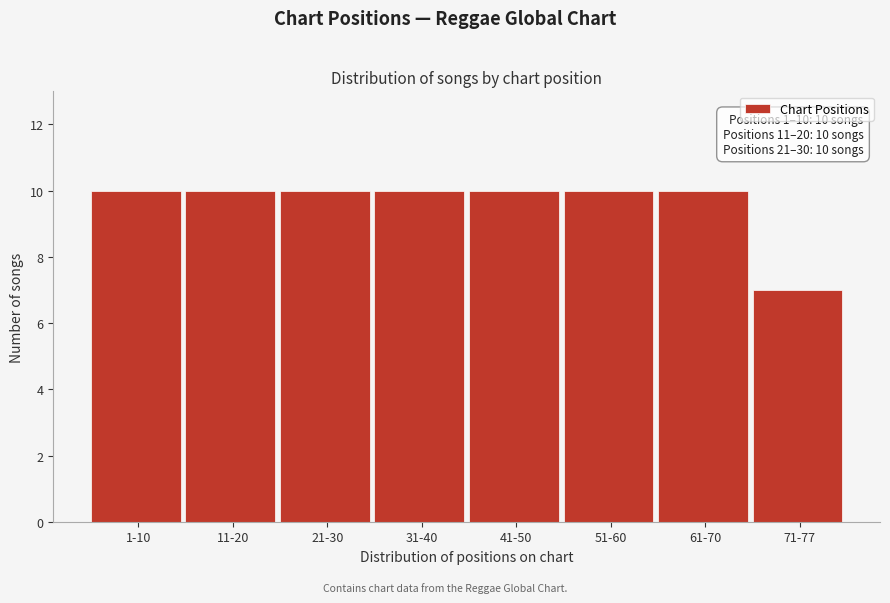

Reading left to right, what are all the values shown in this chart?

10	10	10	10	10	10	10	7